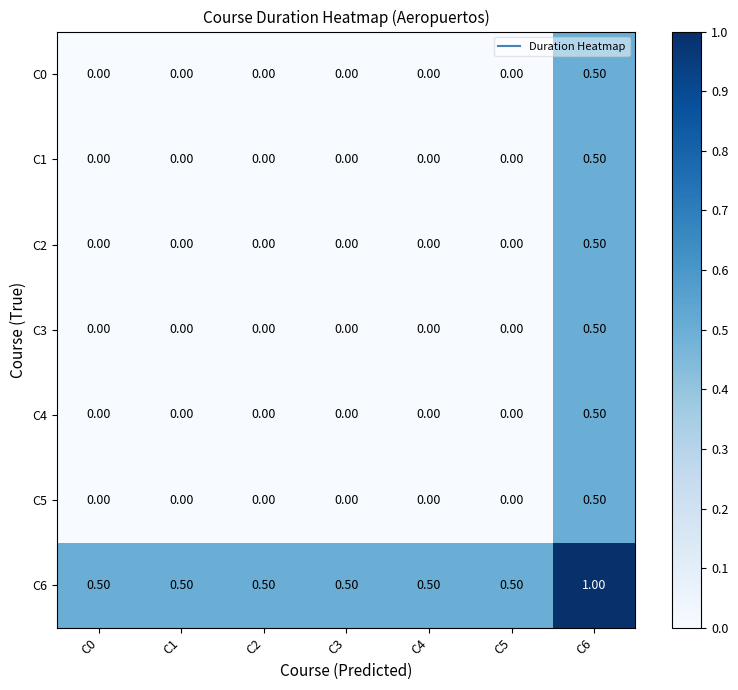

What is the spread (max minus min) of values at C3?

0.5